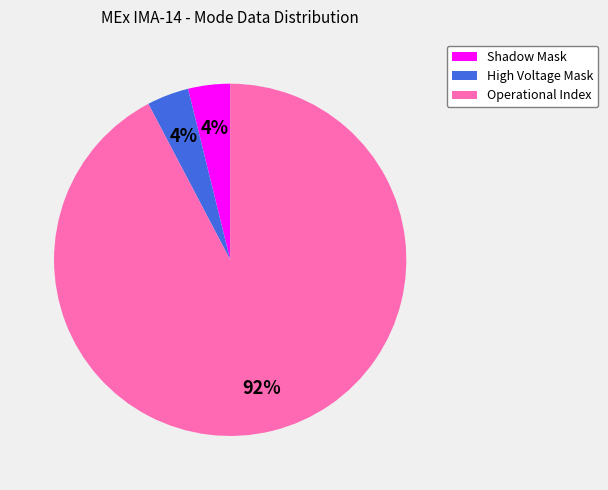

Which category has the biggest portion of the pie?

Operational Index